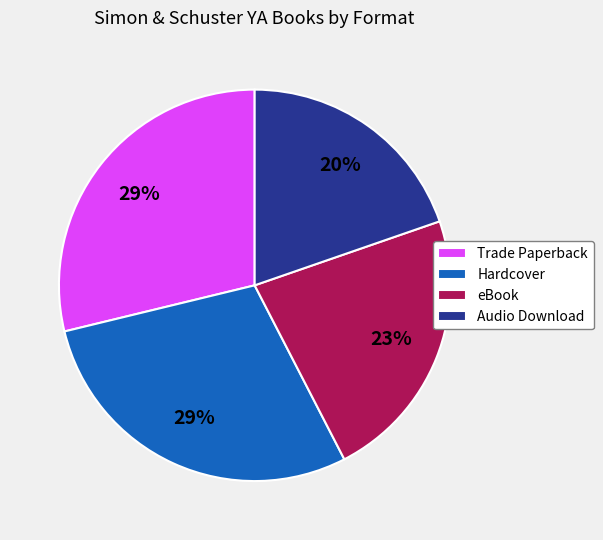

Count the number of slices in the pie.

4